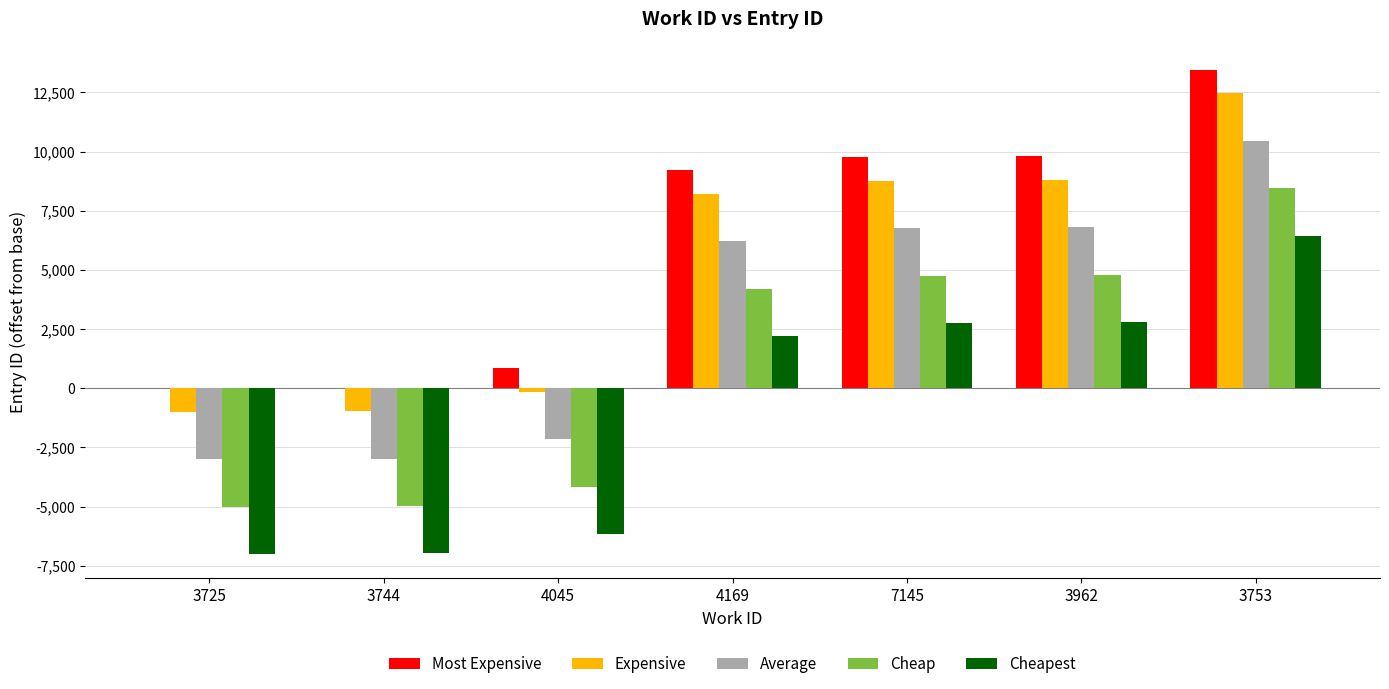

At which category is the sum across all series the highest?

3753